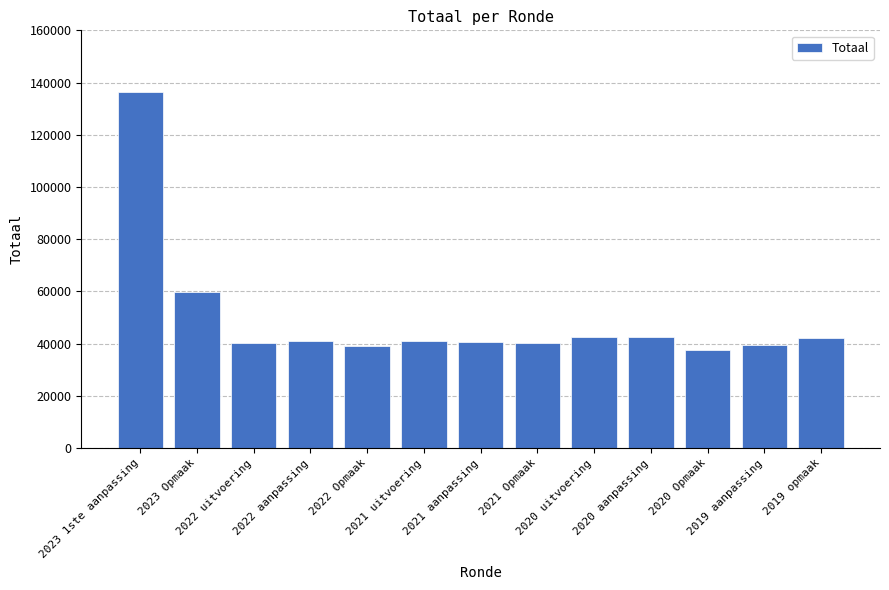

The value at 2020 Opmaak is 37497. True or false?

True